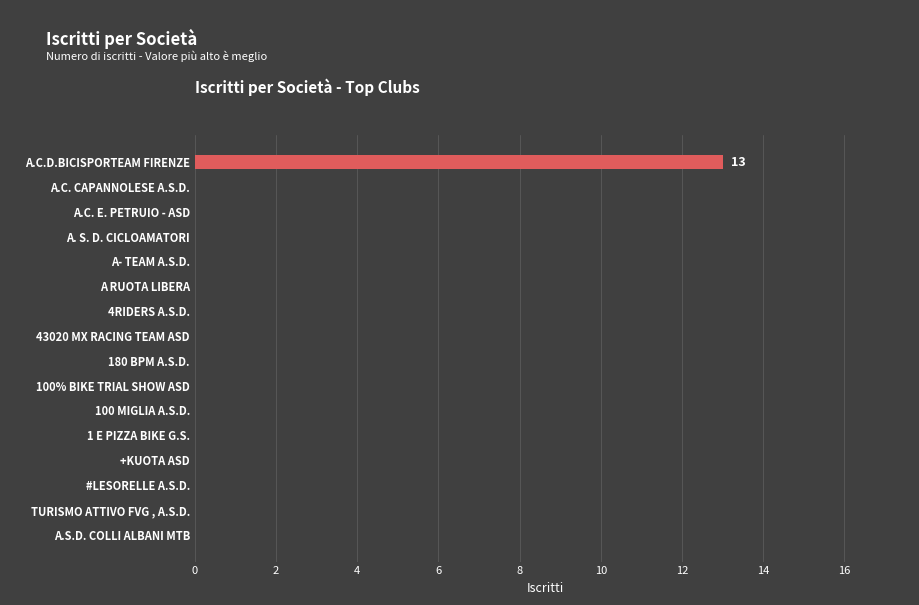

At which category does the chart reach its peak across all series?

A.C.D.BICISPORTEAM FIRENZE